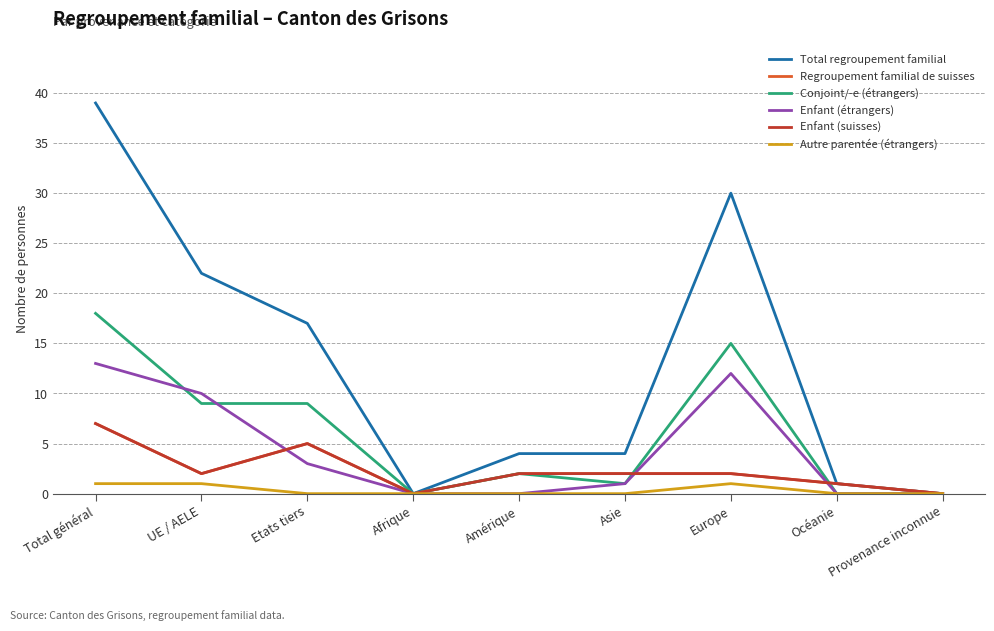

Is it true that Regroupement familial de suisses equals 11 at Total général?

False